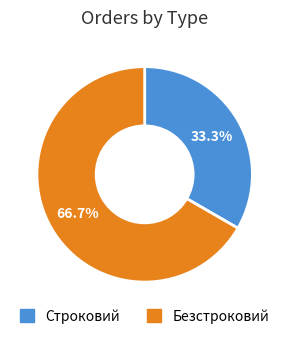

Rank the categories by value from highest to lowest.

Безстроковий, Строковий